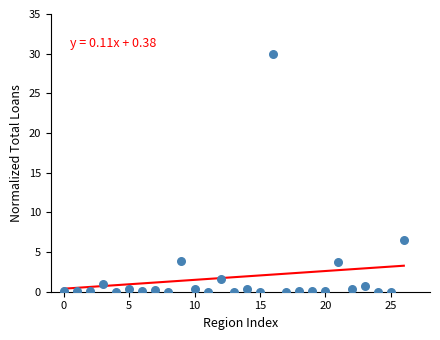

What is the range of Y values (max minus min)?

30.0